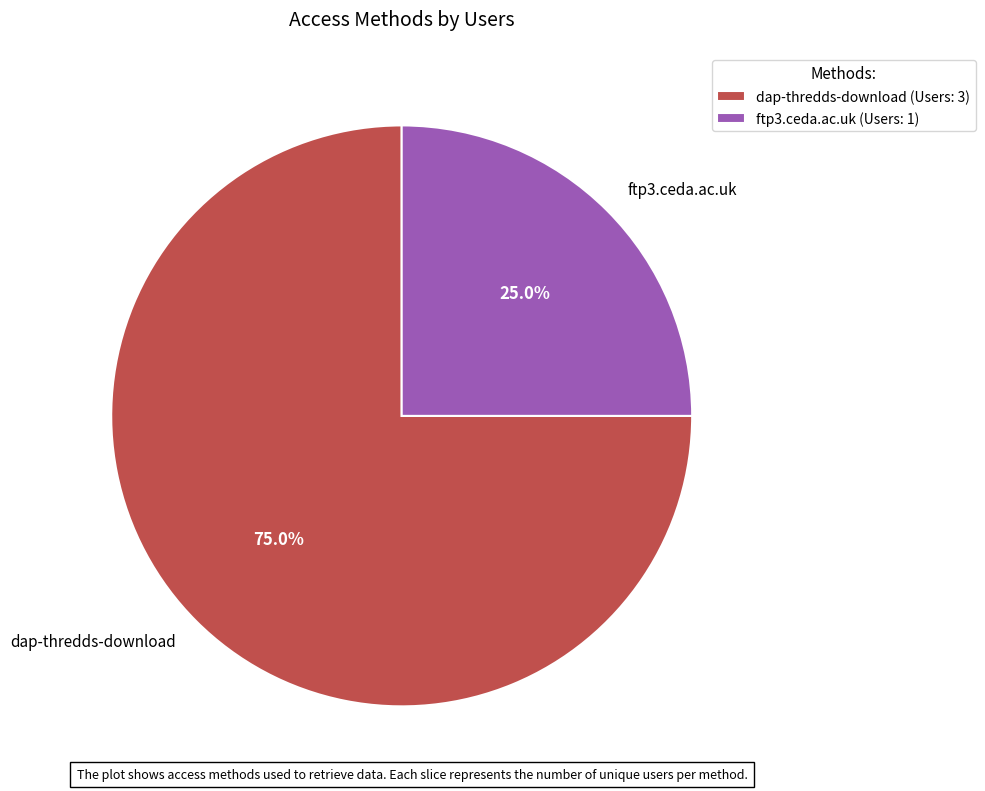

Is it true that ftp3.ceda.ac.uk is 25% of the pie?

True